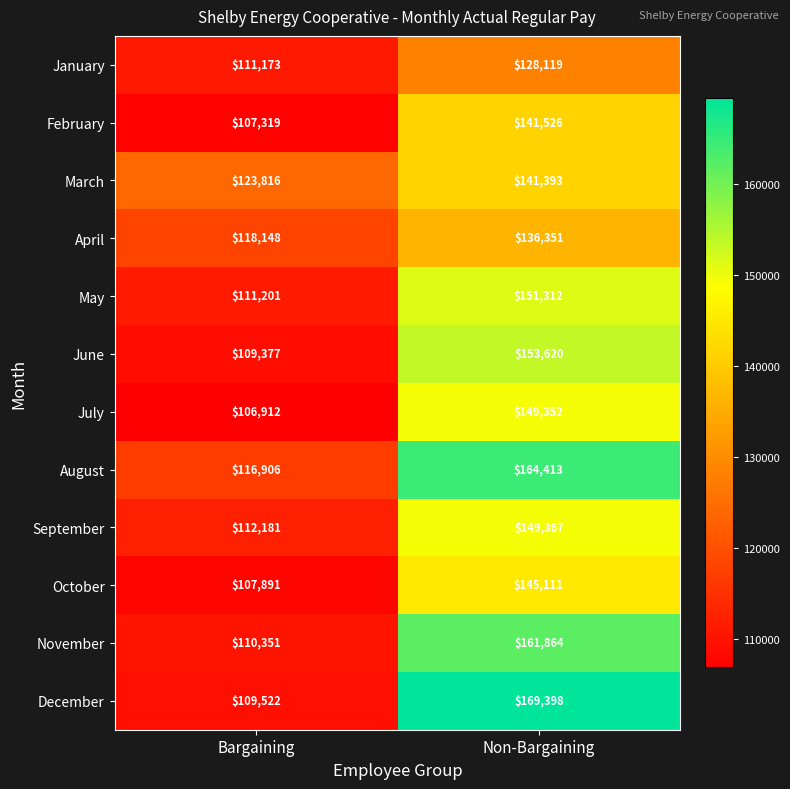

Reading left to right, what are all the values shown in this chart?

January: 111173	128119
February: 107319	141526
March: 123816	141393
April: 118148	136351
May: 111201	151312
June: 109377	153620
July: 106912	149352
August: 116906	164413
September: 112181	149367
October: 107891	145111
November: 110351	161864
December: 109522	169398